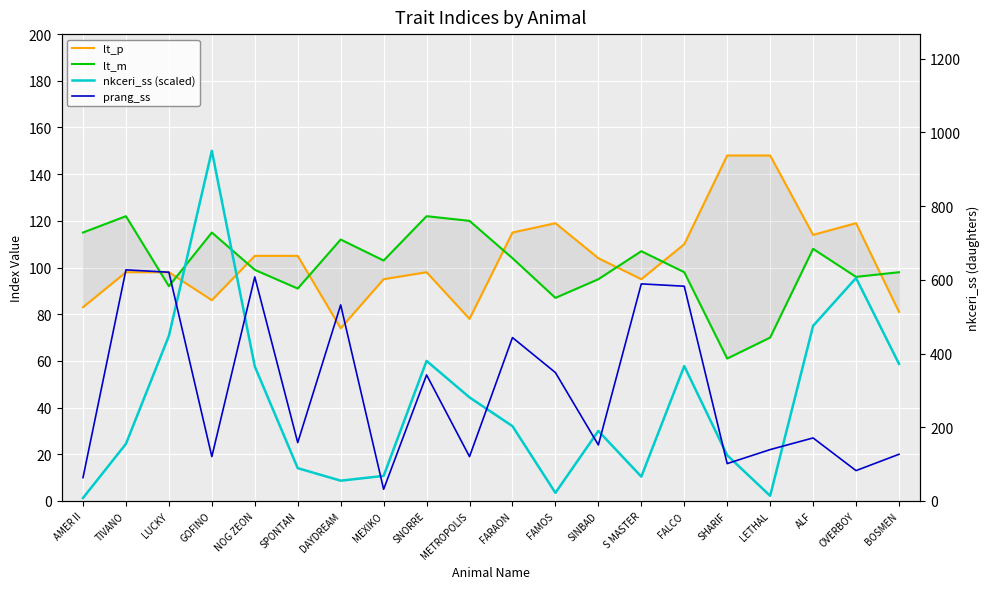

The nkceri_ss (scaled) series shows 150.0 at GOFINO. True or false?

True